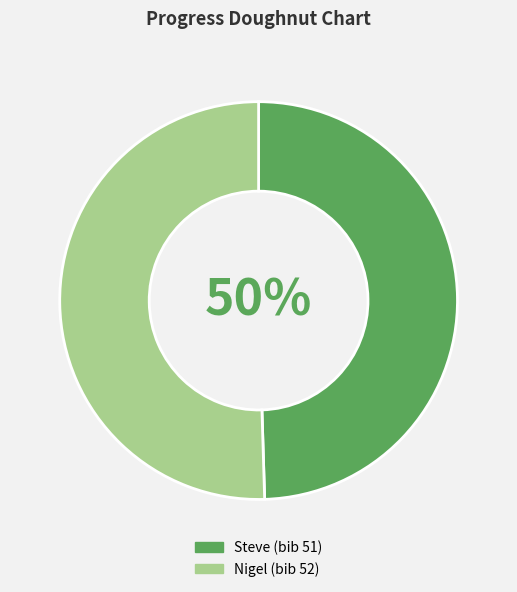

To the nearest percent, what portion does Nigel represent?

50%